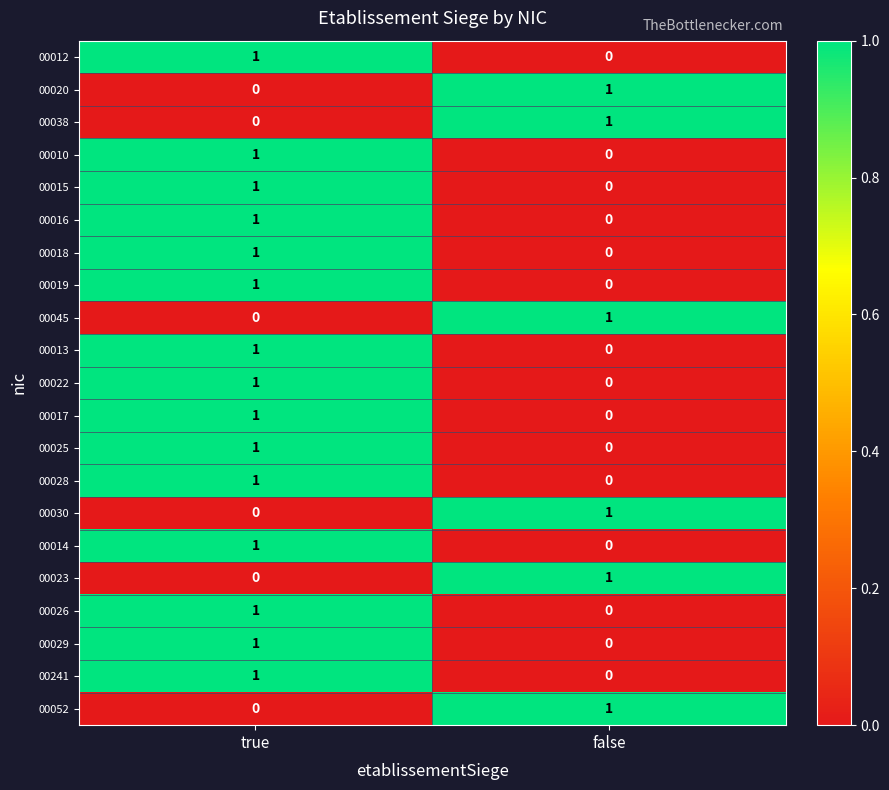

At which category is the sum across all series the highest?

true